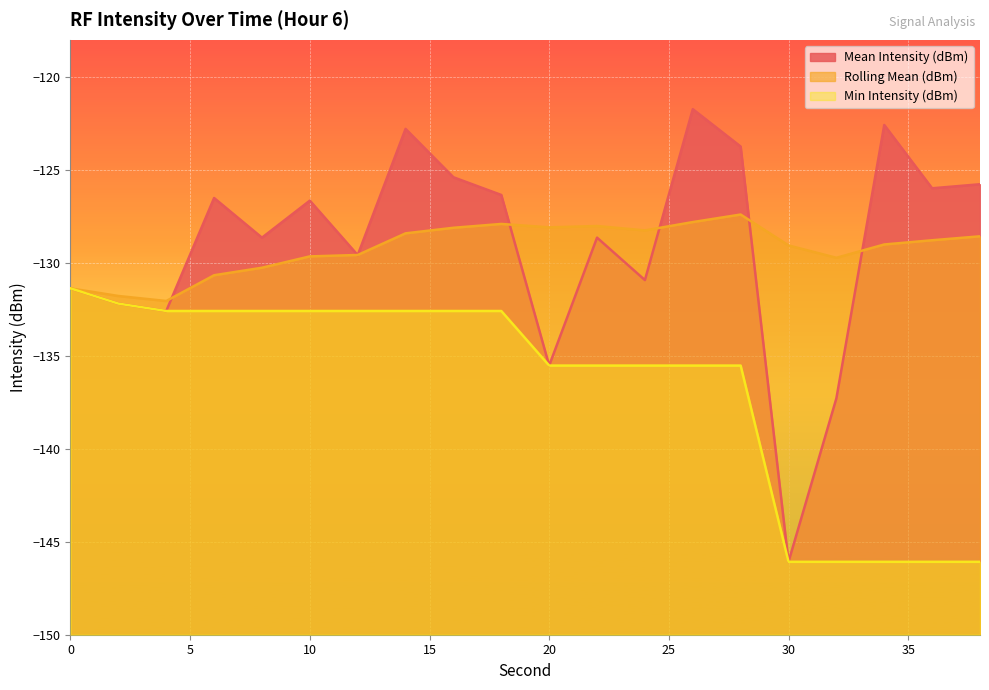

Which category has the highest value across all series?

26